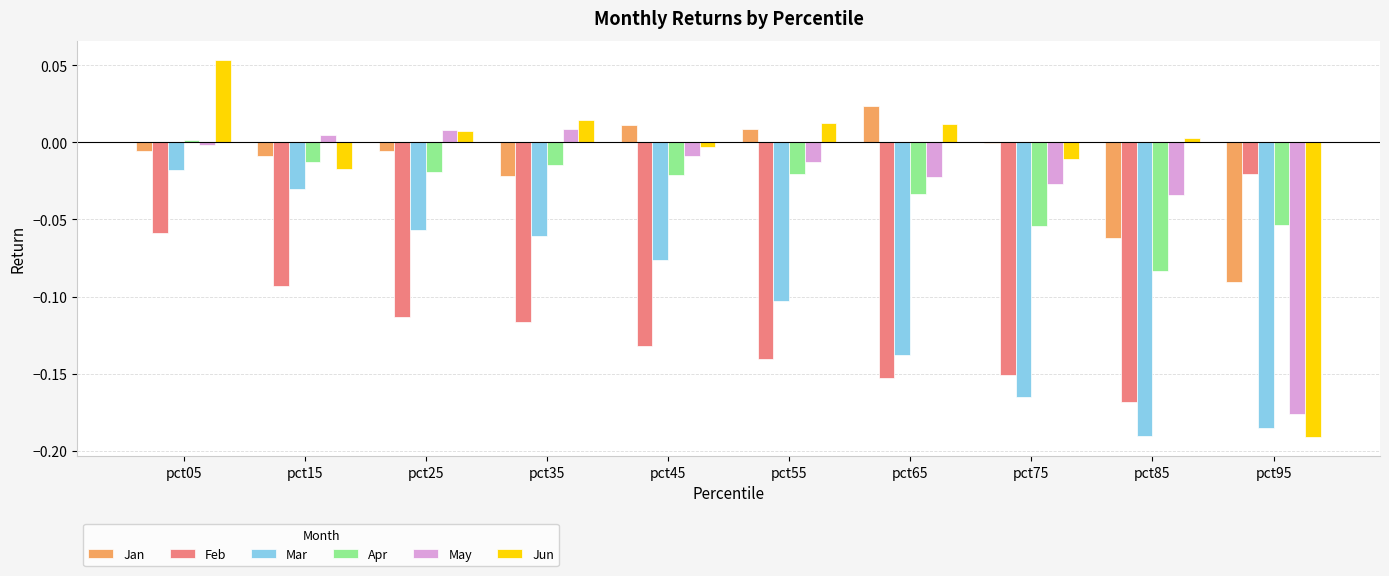

The Jun series shows 0.0 at pct85. True or false?

True